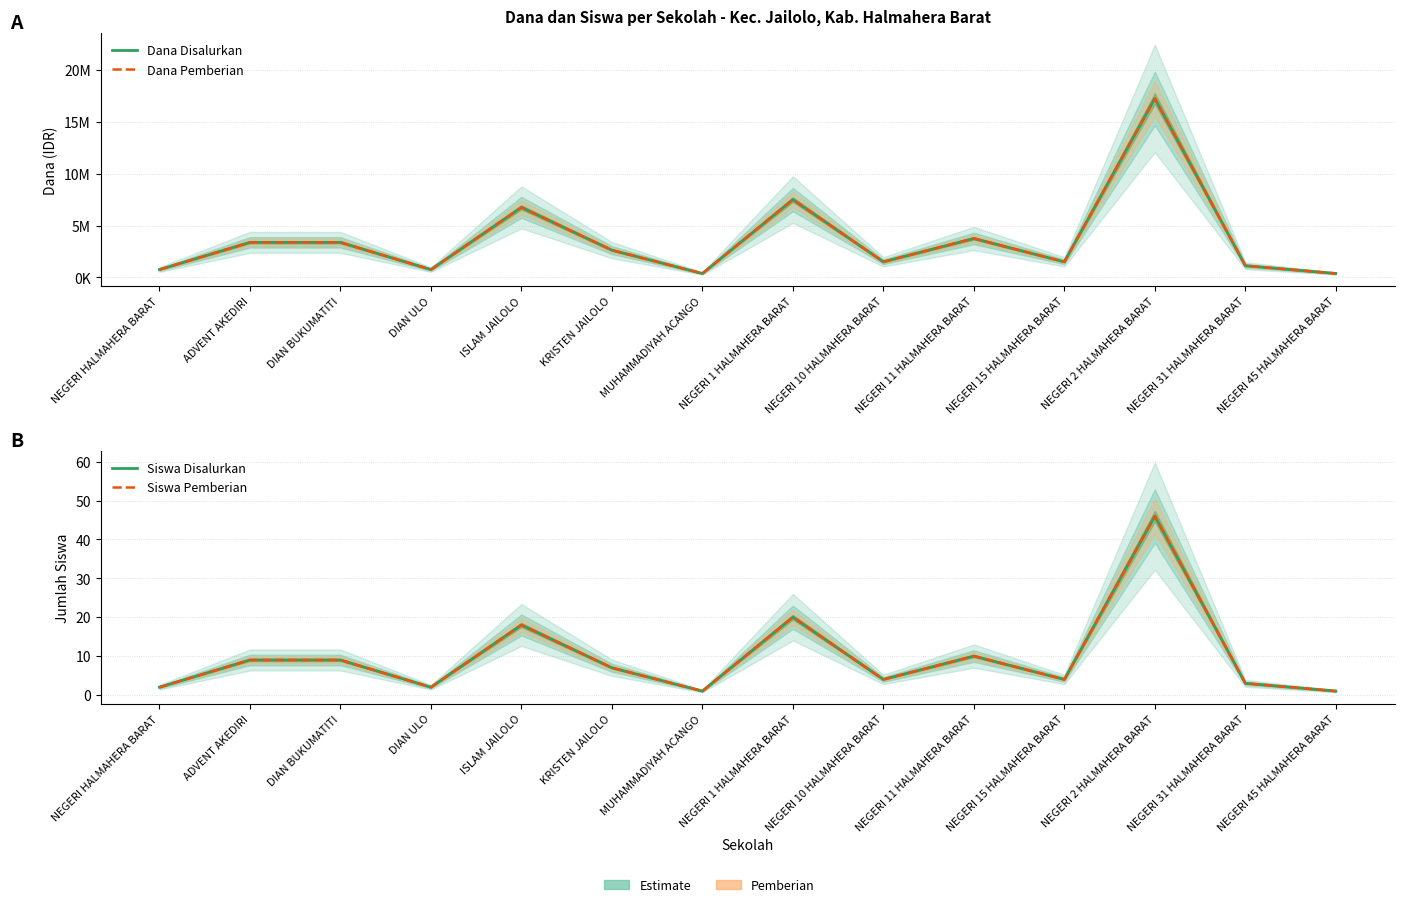

What is the value of the Dana Pemberian point at the 12th from the left?

17250000